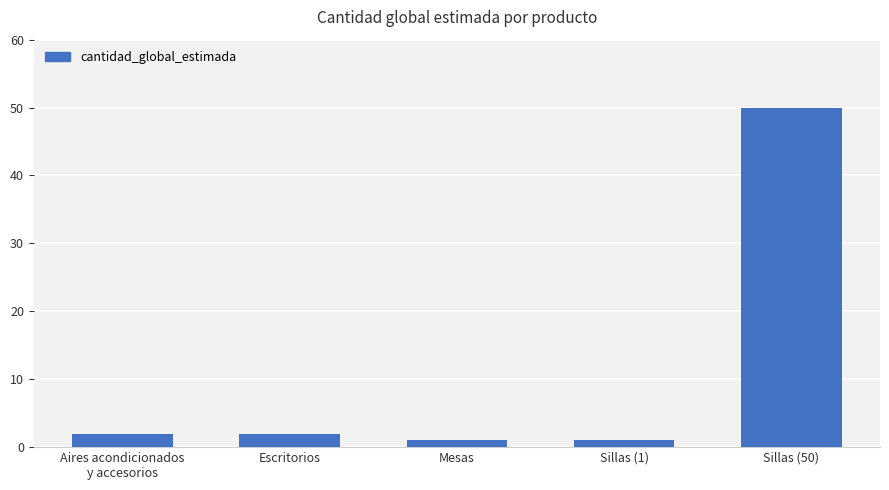

Reading left to right, transcribe all the data shown in this chart.

2	2	1	1	50